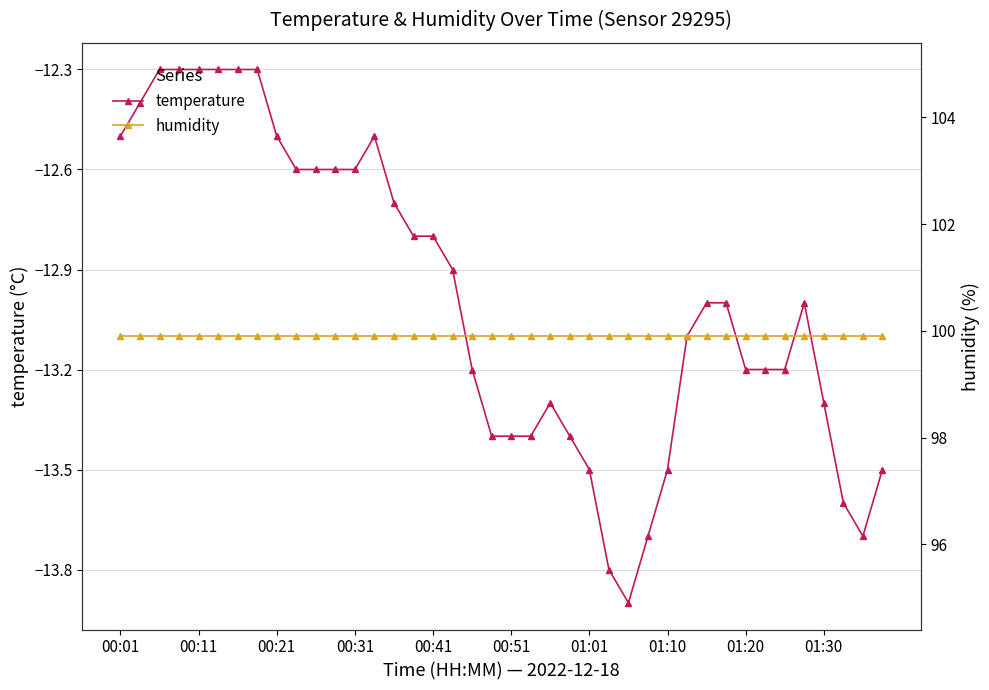

What is the greatest value displayed?

99.9